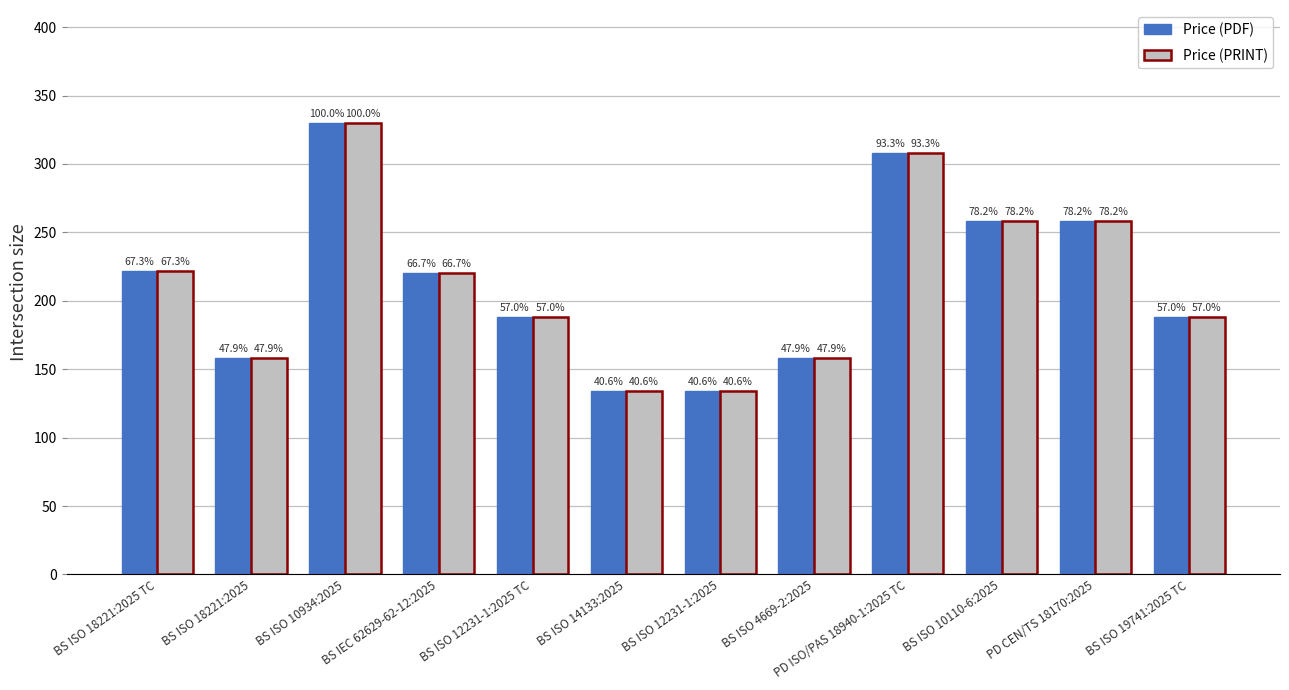

At how many categories does at least one series exceed 149?

10